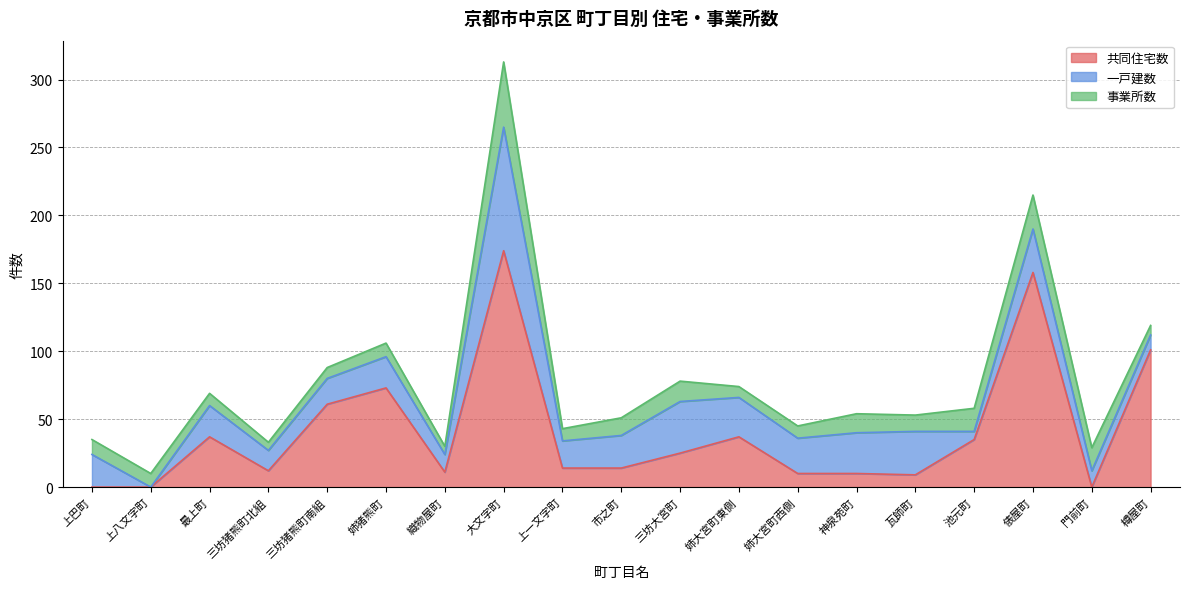

What value does the 事業所数 series have at 俵屋町, to the nearest 10?

20